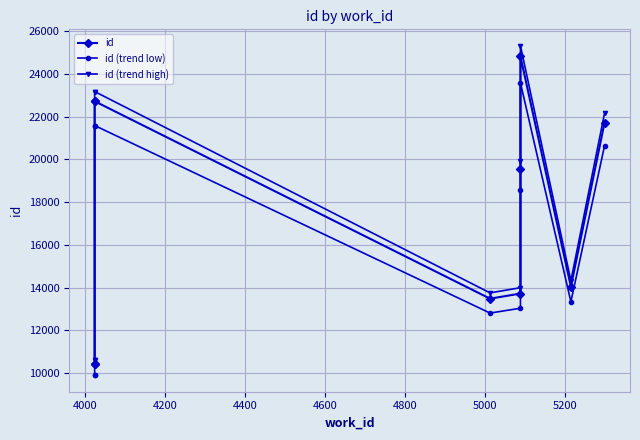

What is the highest value of the id (trend high) series?

25309.3